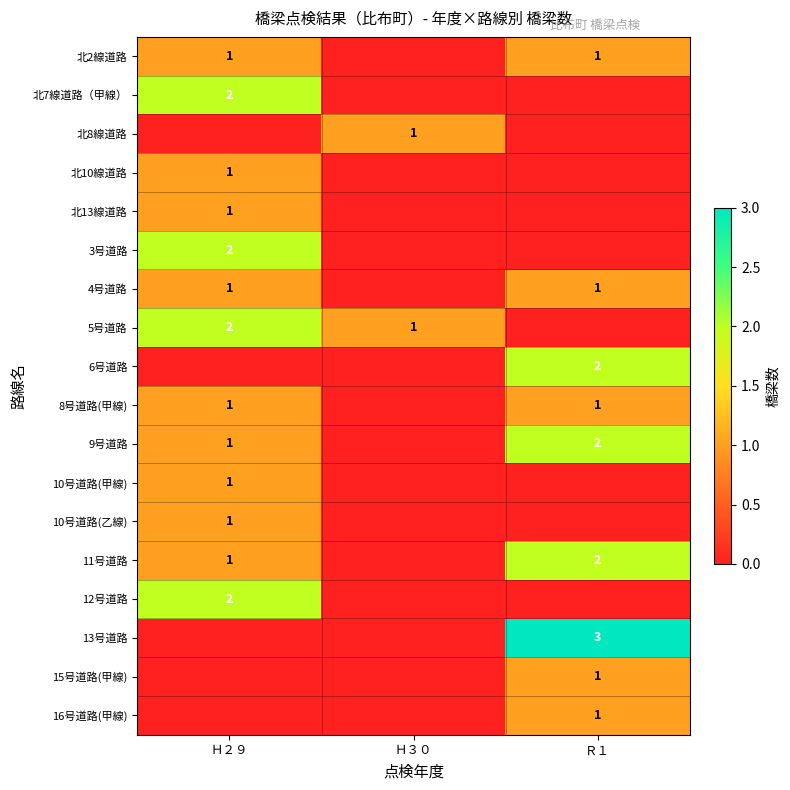

The 12号道路 series shows 2 at Ｈ２９. True or false?

True